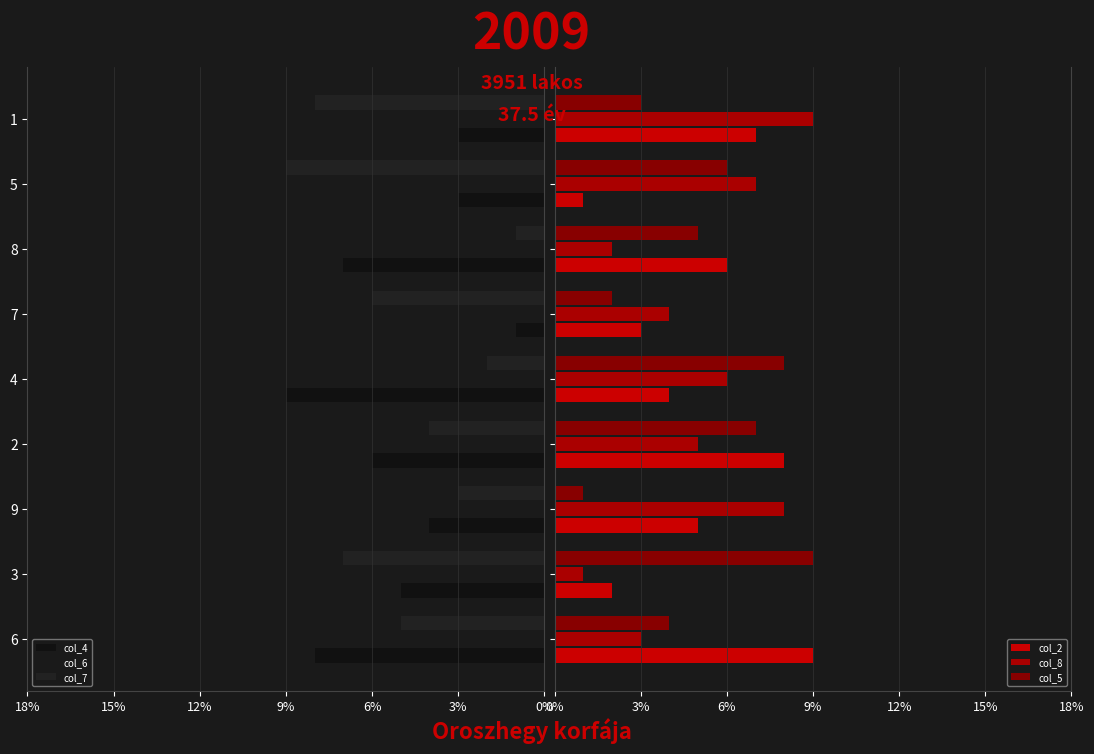

What are all the series names shown in the legend?

col_4, col_6, col_7, col_2, col_8, col_5